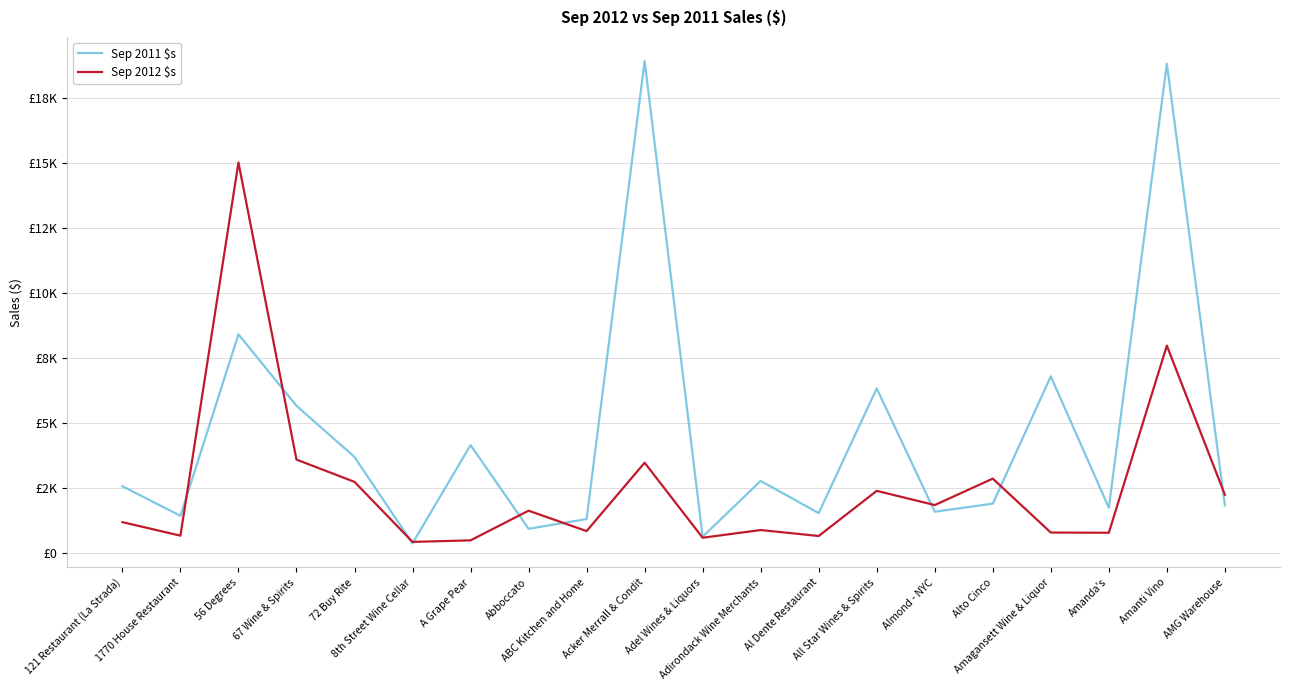

Which series has the largest range (max minus min)?

Sep 2011 $s